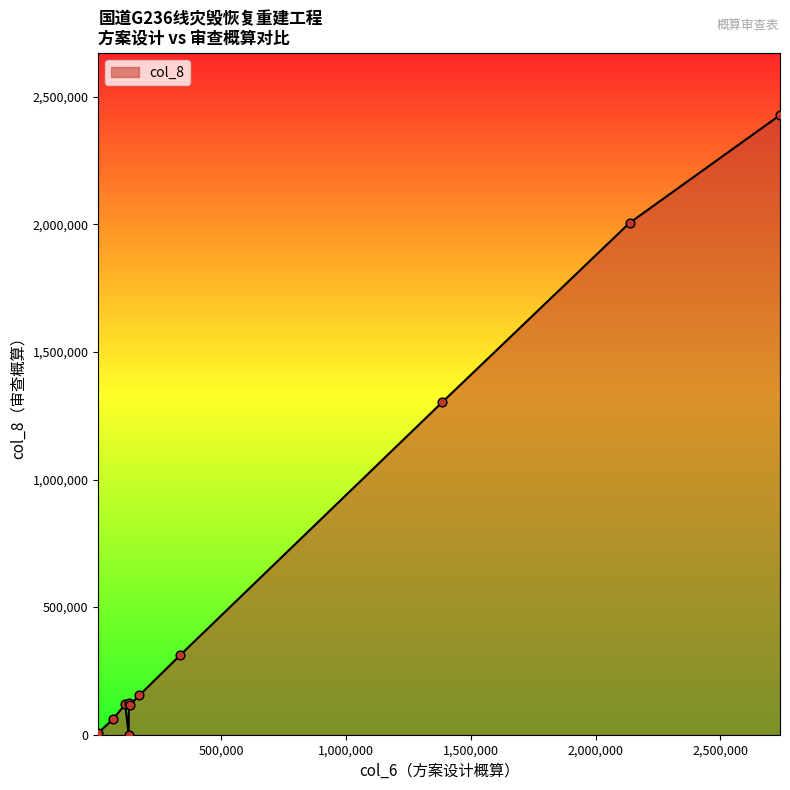

What is the greatest value displayed?

2427909